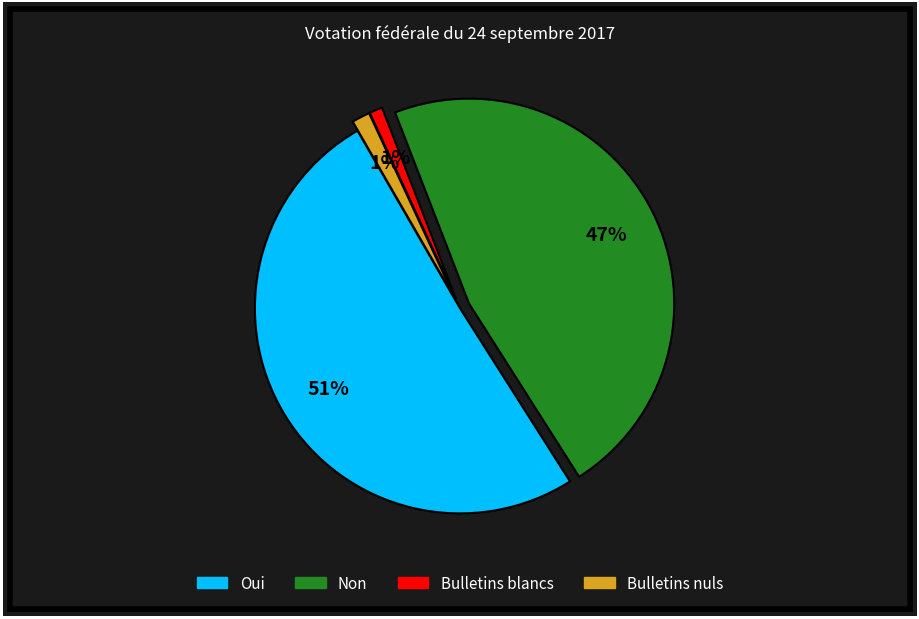

Approximately how many times larger is the value at Non compared to Oui?

0.9